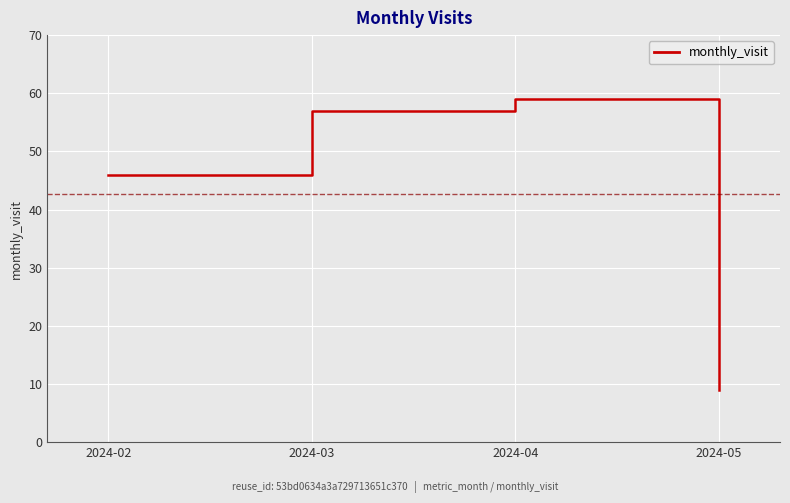

How many distinct data groups are displayed?

1